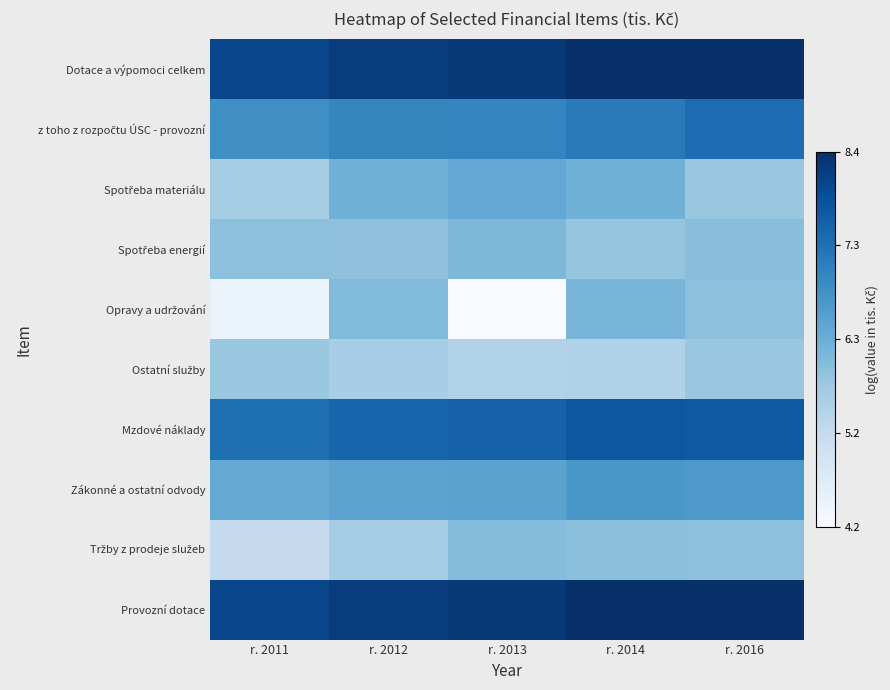

Which has a higher value, r. 2014 or r. 2012?

r. 2014